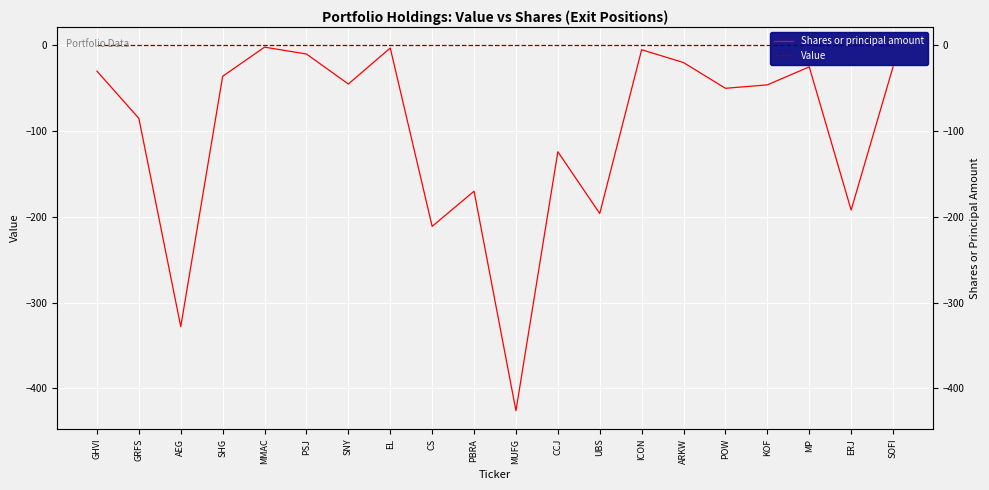

Reading left to right, extract all data points from this chart.

Shares or principal amount: -30	-85	-328	-36	-2	-10	-45	-3	-211	-170	-426	-124	-196	-5	-20	-50	-46	-25	-192	-25
Value: 0	0	0	0	0	0	0	0	0	0	0	0	0	0	0	0	0	0	0	0